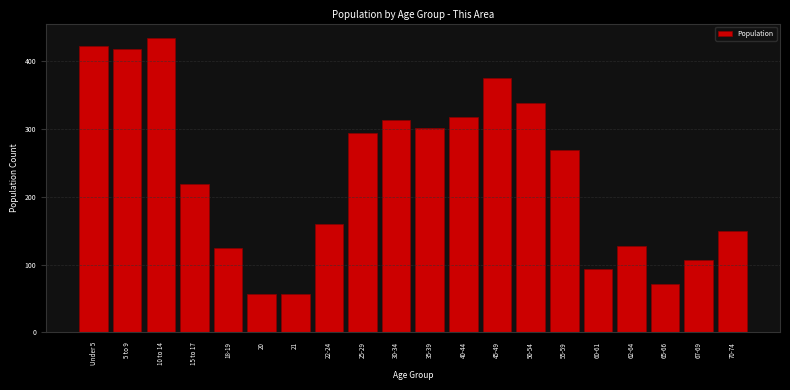

What is the difference between the maximum and minimum values?

377